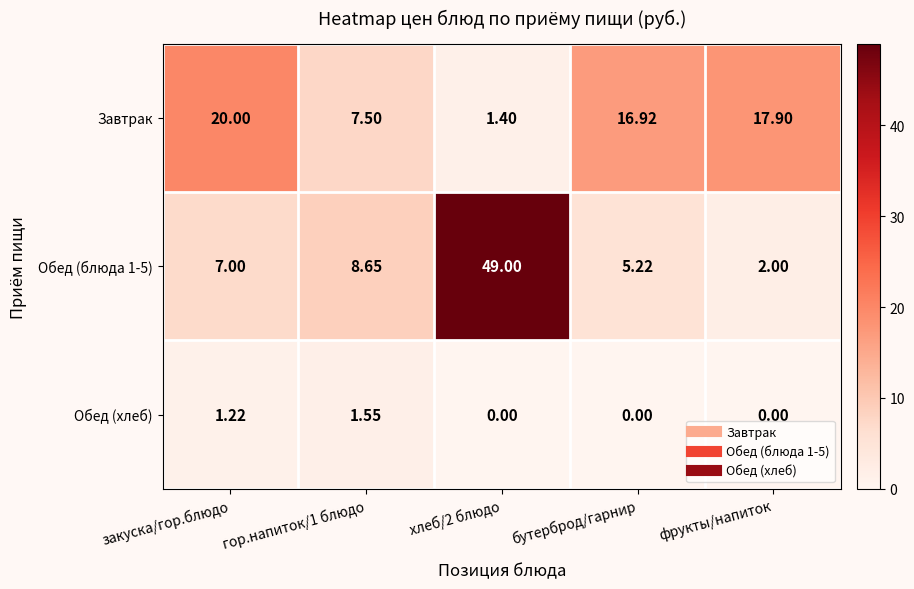

Which series changed the most between гор.напиток/1 блюдо and бутерброд/гарнир?

Завтрак